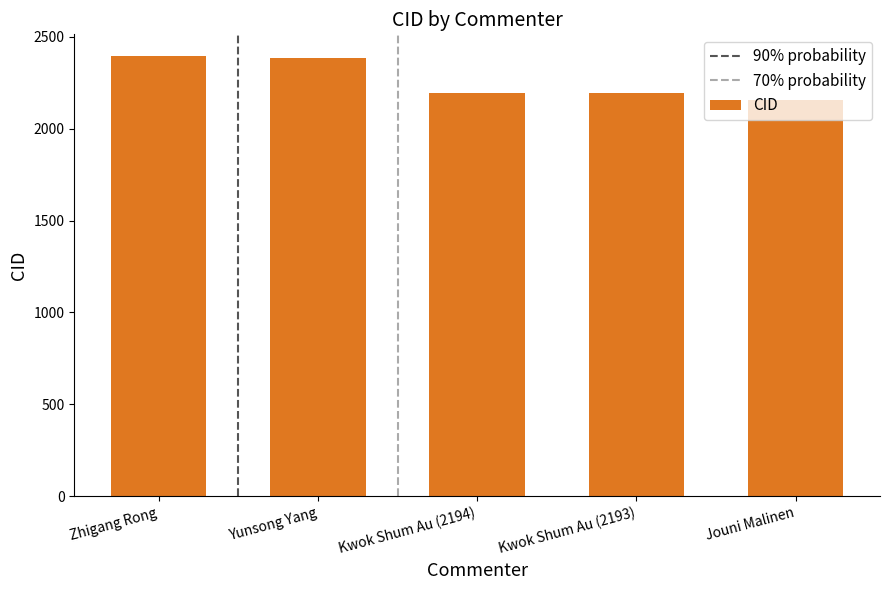

The chart shows a value of 2194 at Kwok Shum Au (2194). True or false?

True